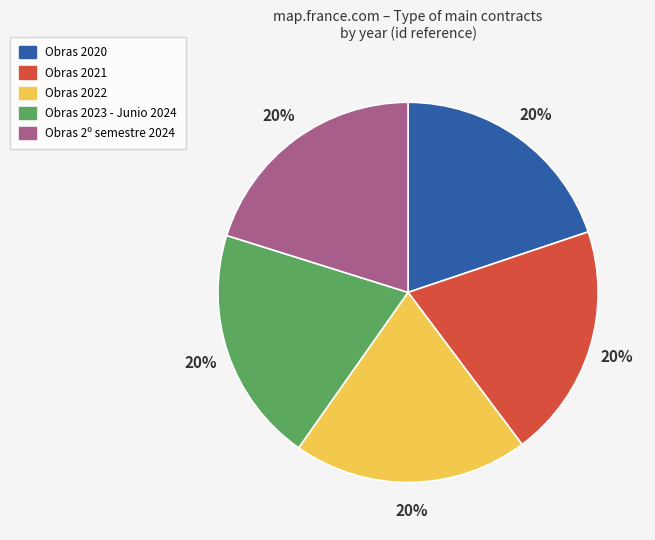

What is the ratio of the value at Obras 2020 to the value at Obras 2º semestre 2024?

1.0